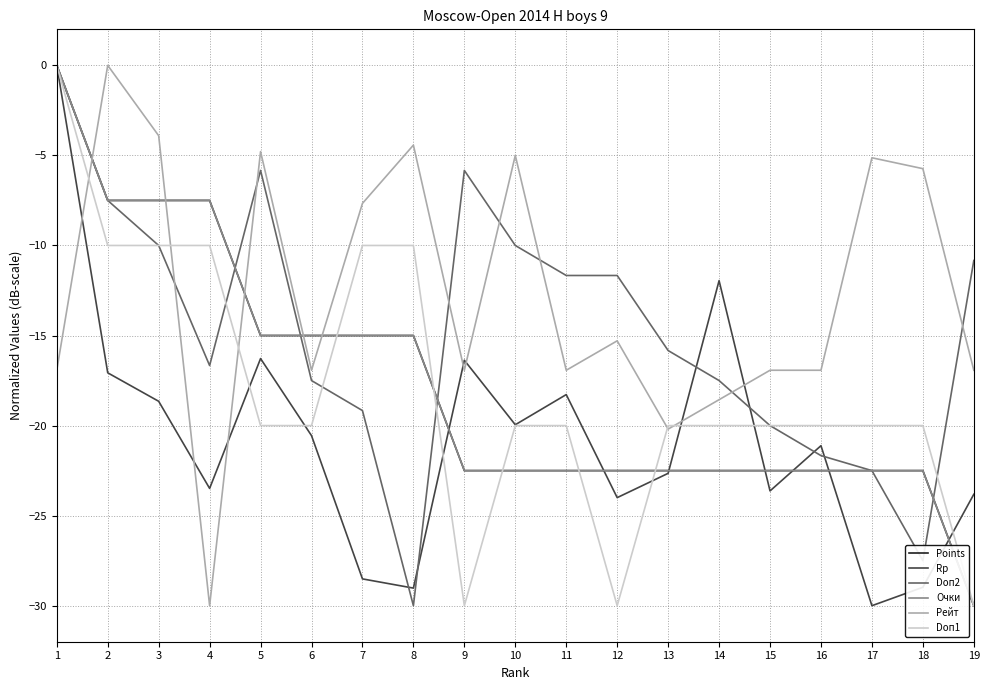

Does the chart display data point markers on the line(s)?

No